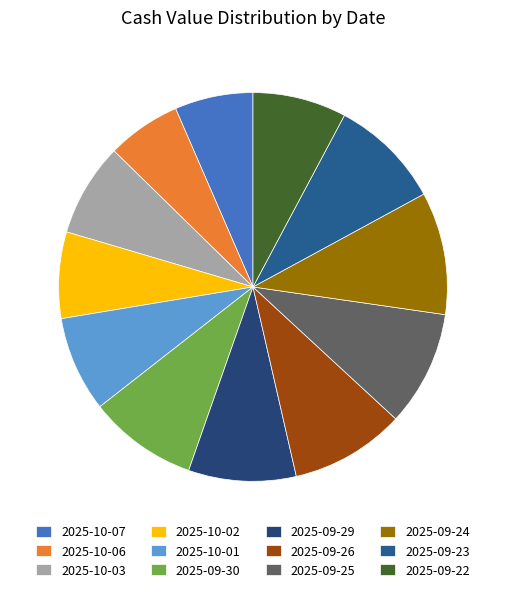

How many slices are in this pie chart?

12